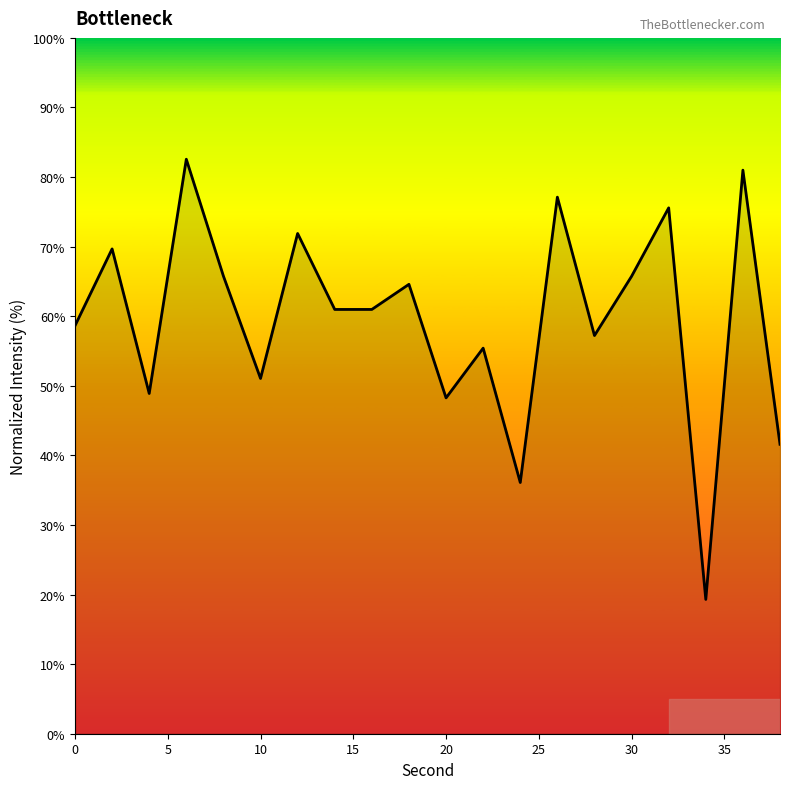

What is the greatest value displayed?

82.6